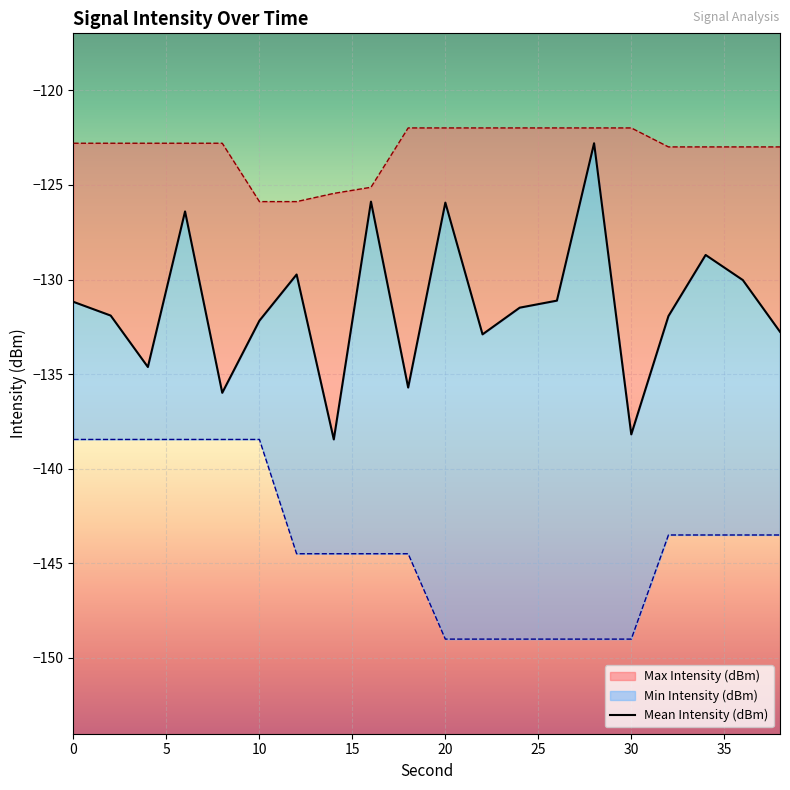

True or false: Max Intensity (dBm) and Mean Intensity (dBm) cross at least once.

False